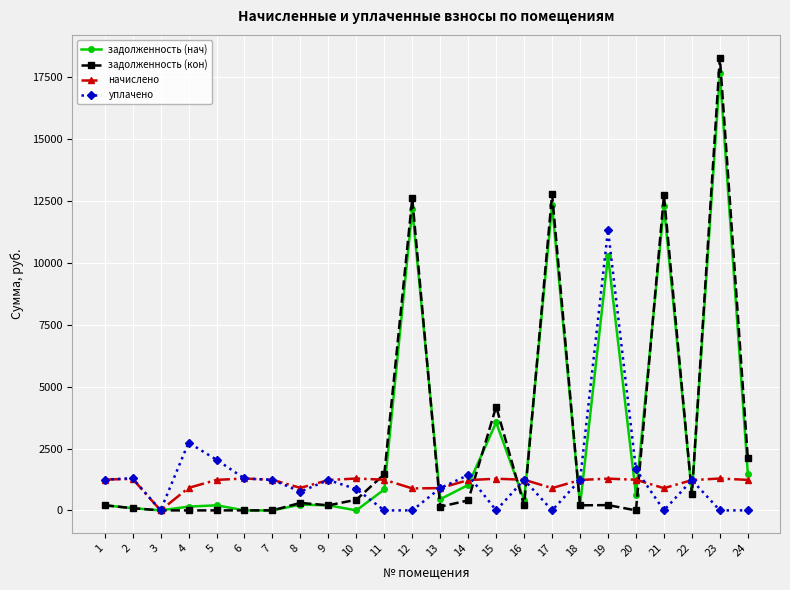

What is the difference between the highest and lowest values at 24?

2103.0